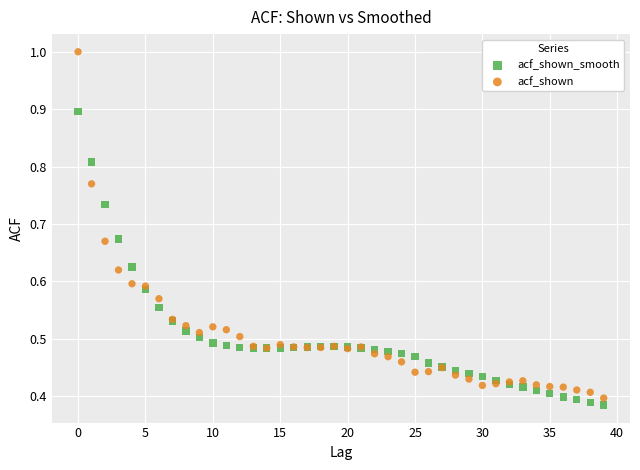

Which series contains the highest Y value?

acf_shown